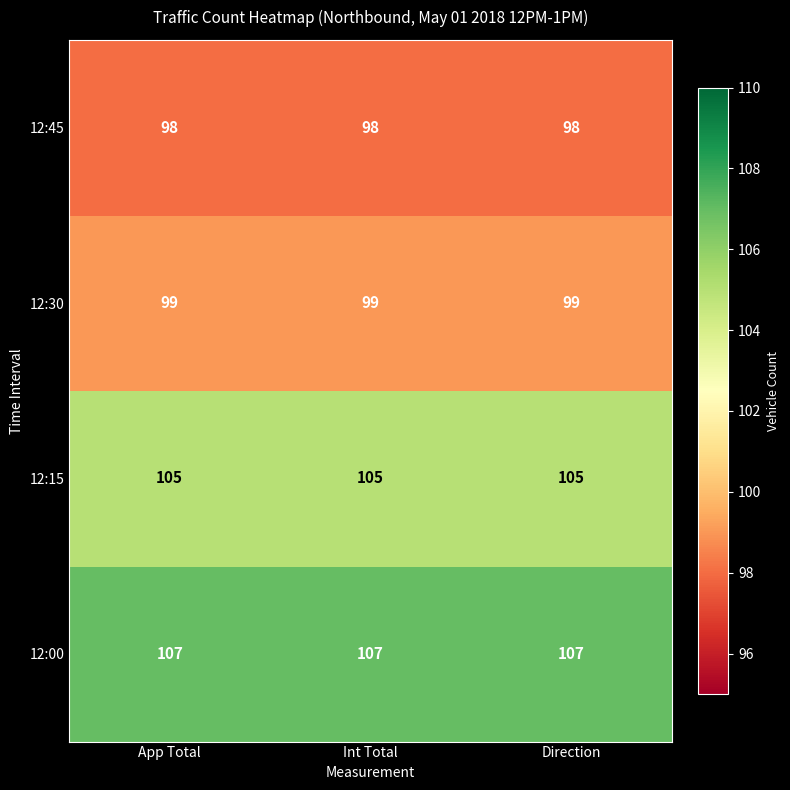

List the series in order of their peak value, highest first.

12:00, 12:15, 12:30, 12:45